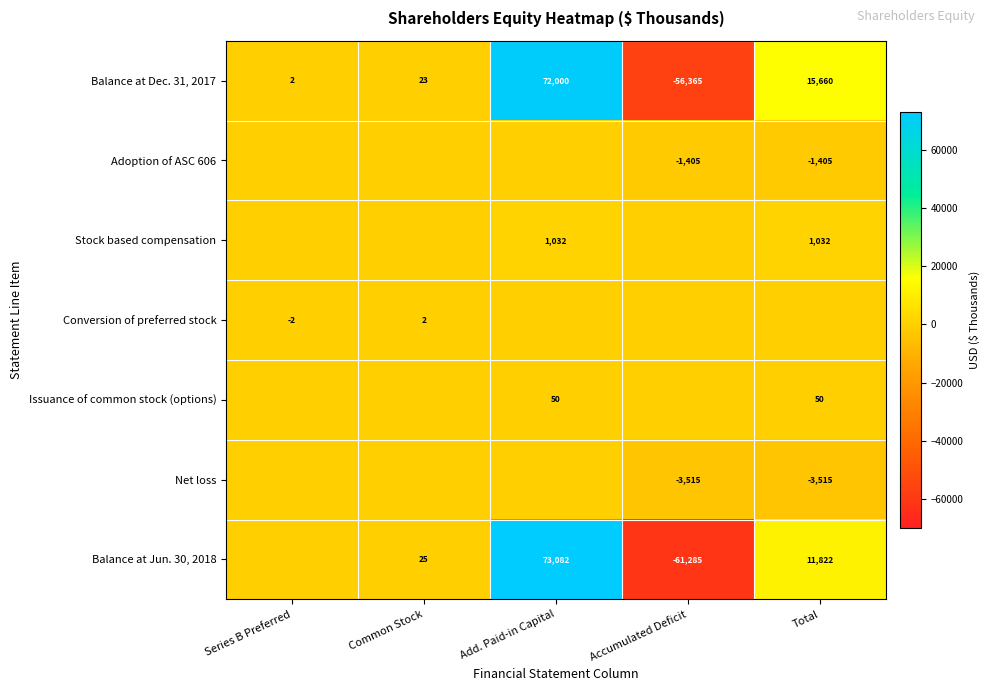

What is the approximate value of Balance at Dec. 31, 2017 at Total, to the nearest 10?

15660